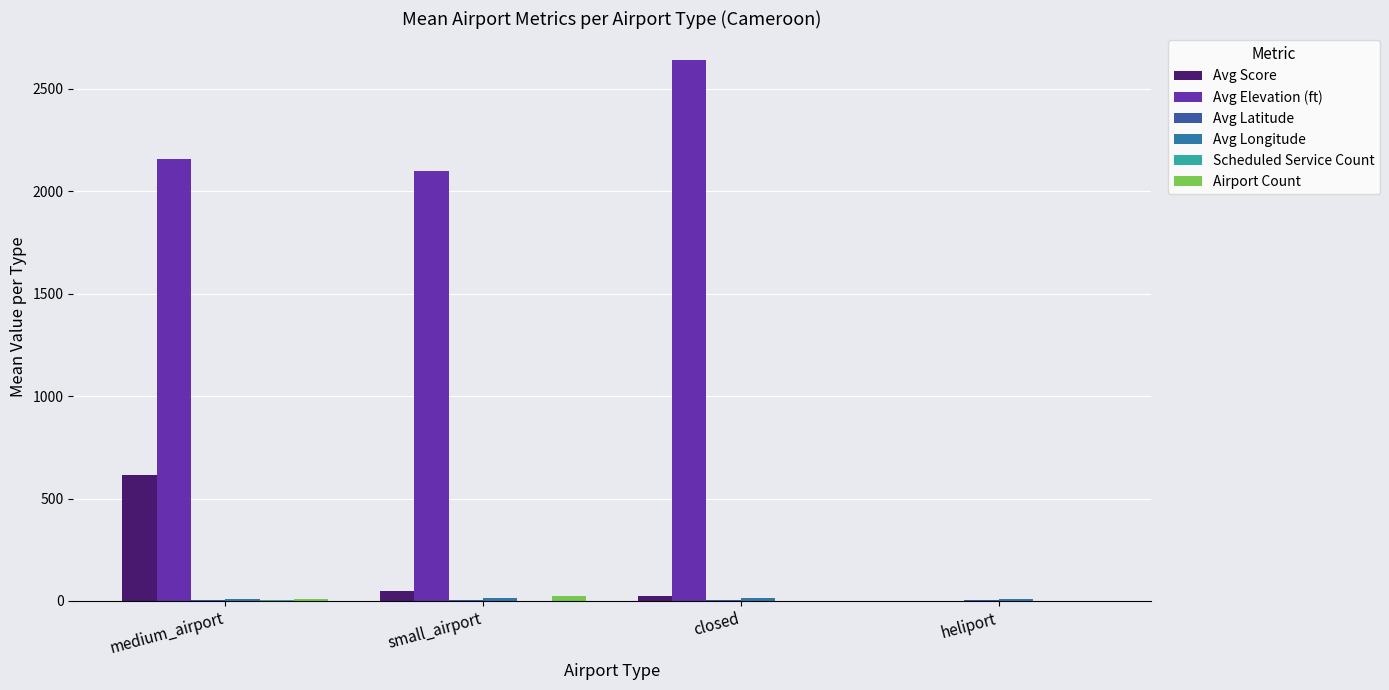

Which series has the largest total across all categories?

Avg Elevation (ft)